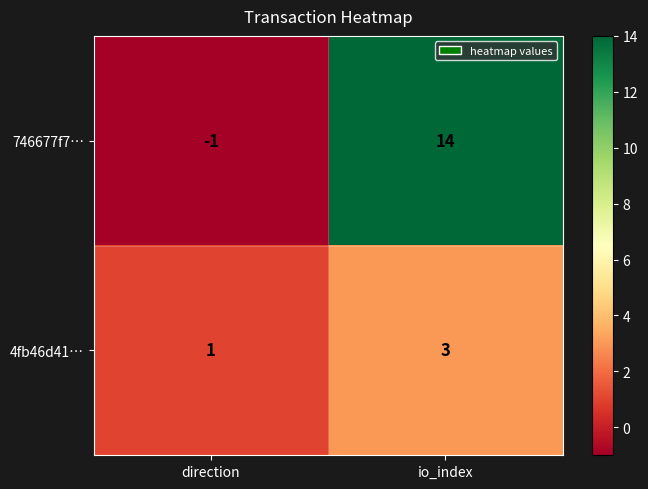

Rank the series at io_index from highest to lowest value.

746677f7…, 4fb46d41…